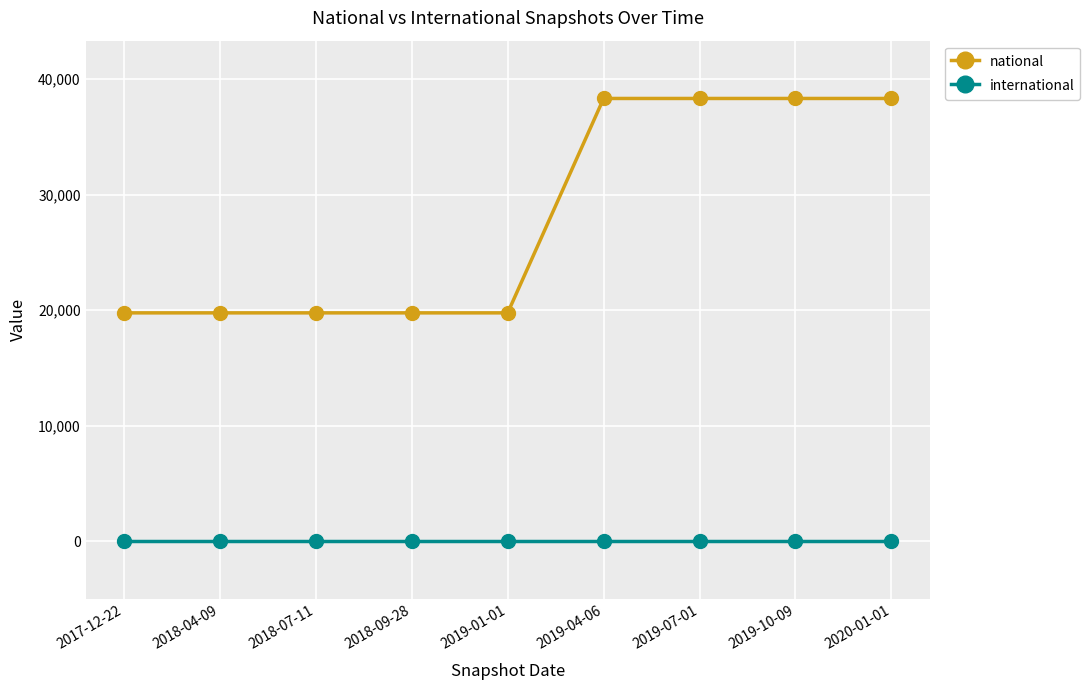

What is the minimum value for national?

19765